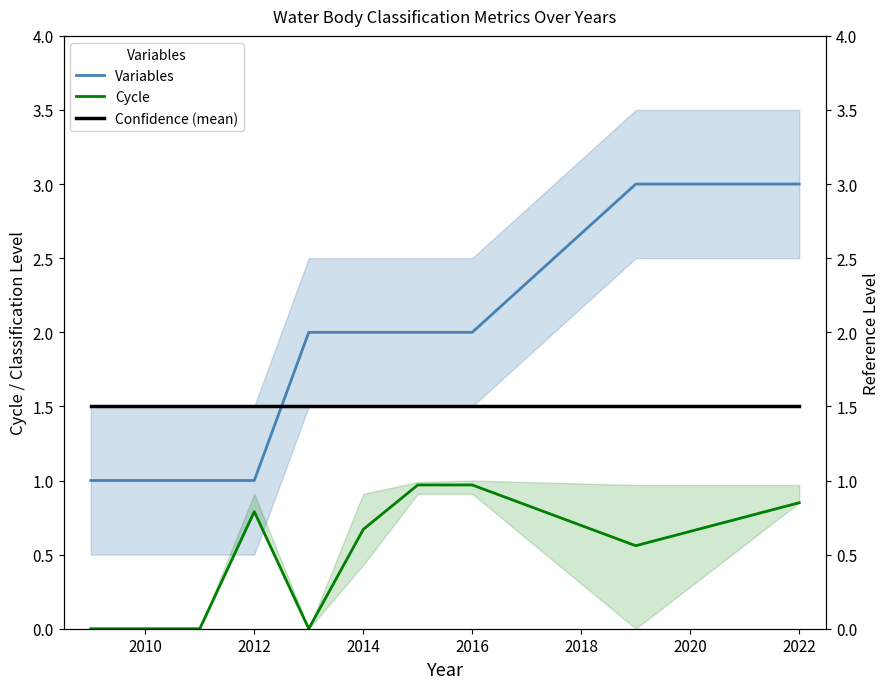

Is it true that Avg Cycle Ref equals 2.3 at 2020?

False